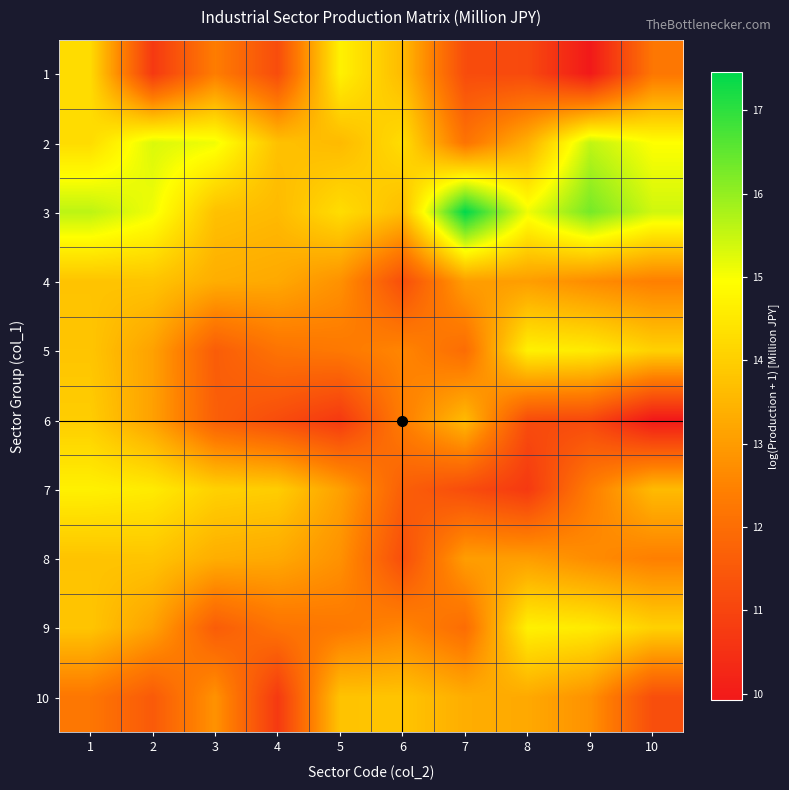

At how many categories does at least one series exceed 12?

10